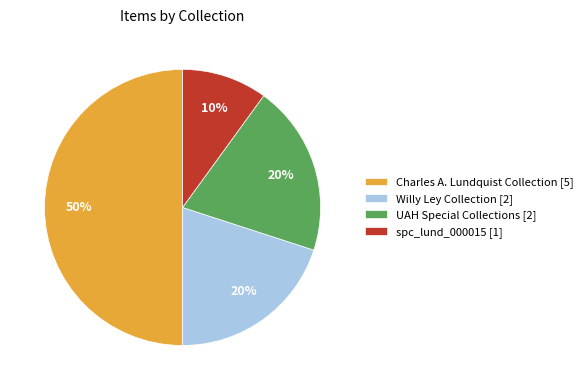

To the nearest percent, what percentage of the pie is UAH Special Collections [2]?

20%